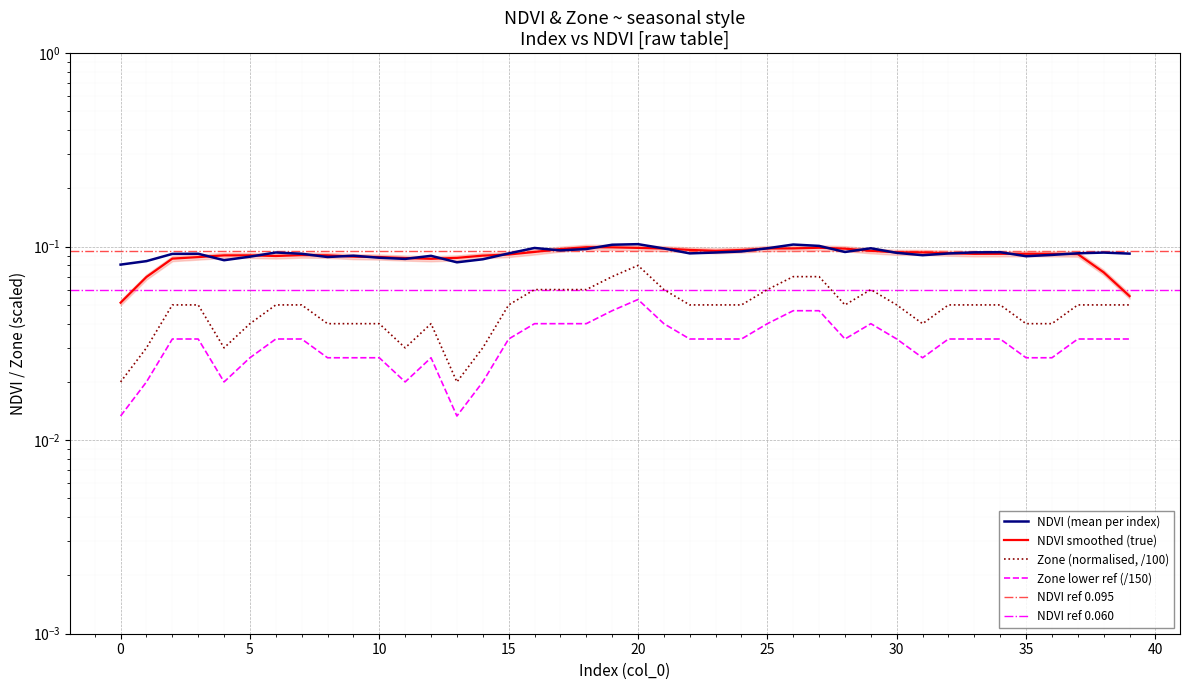

At how many categories does at least one series exceed 0?

40